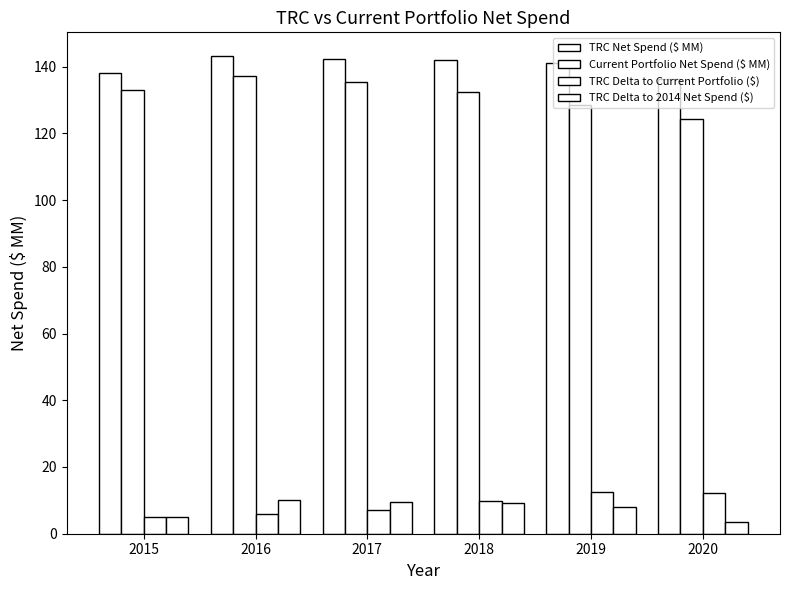

How many categories are shown in the chart?

6